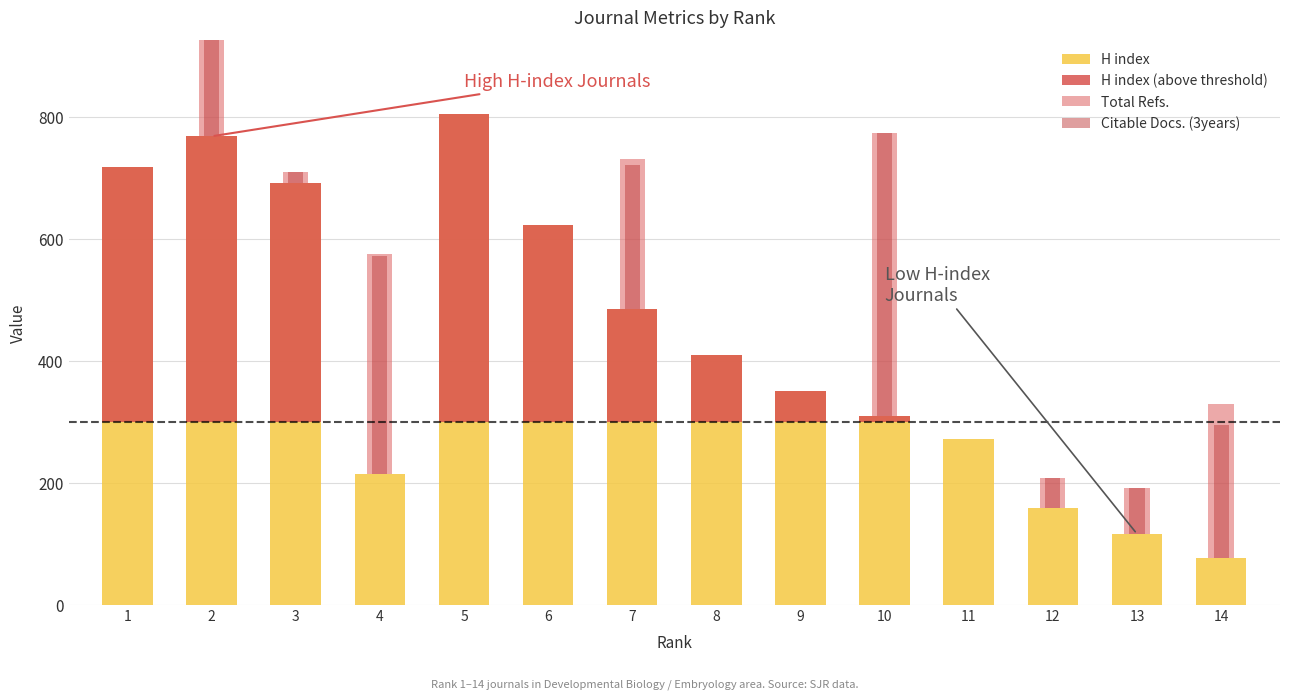

The value of H index (above threshold) at 2 is 235. True or false?

False